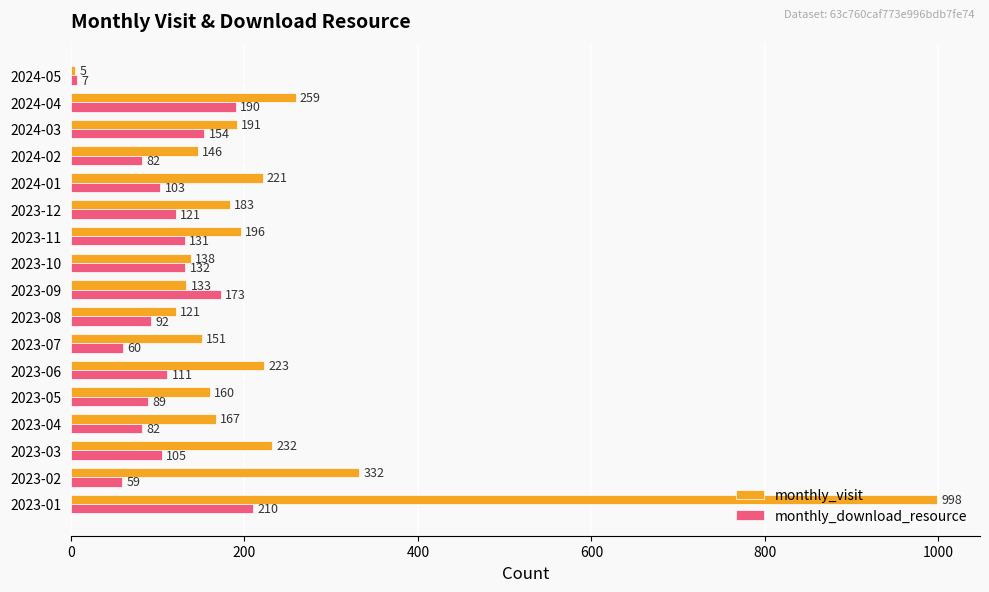

What are all the series names shown in the legend?

monthly_visit, monthly_download_resource